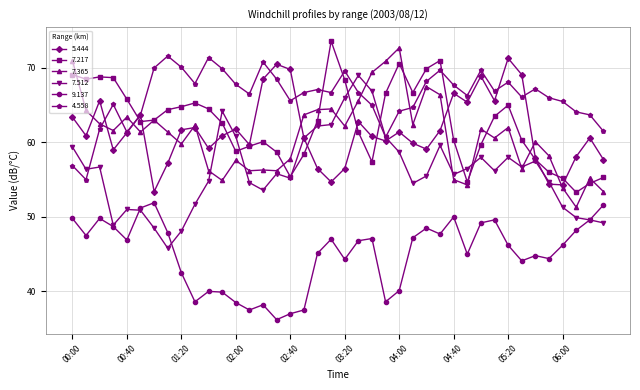

What is the value of the 4.558 point at the 15th from the left?

70.8